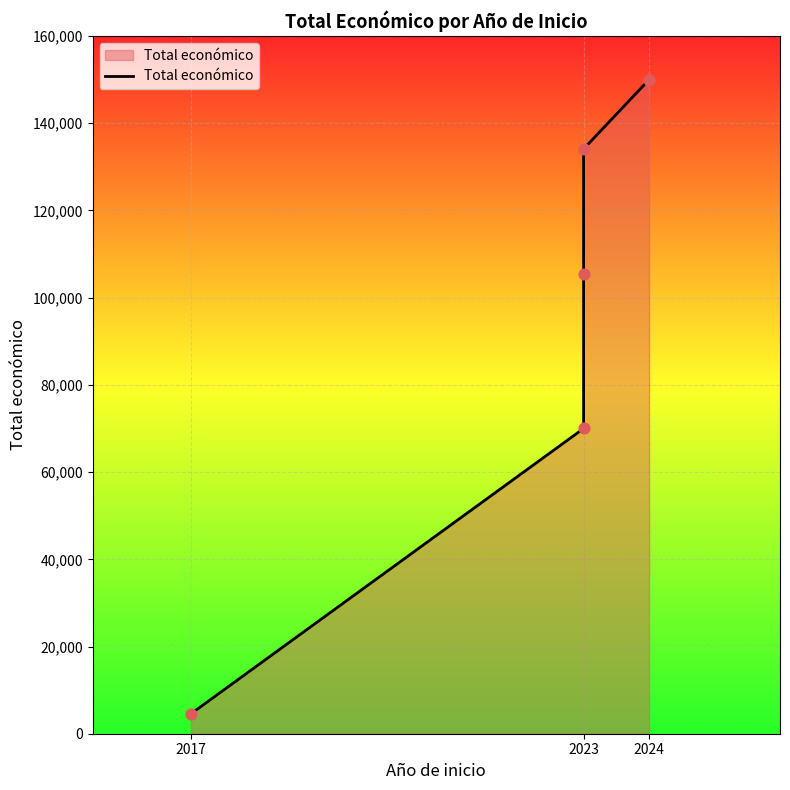

What is the change in value from 2017 to 2024?

+145450